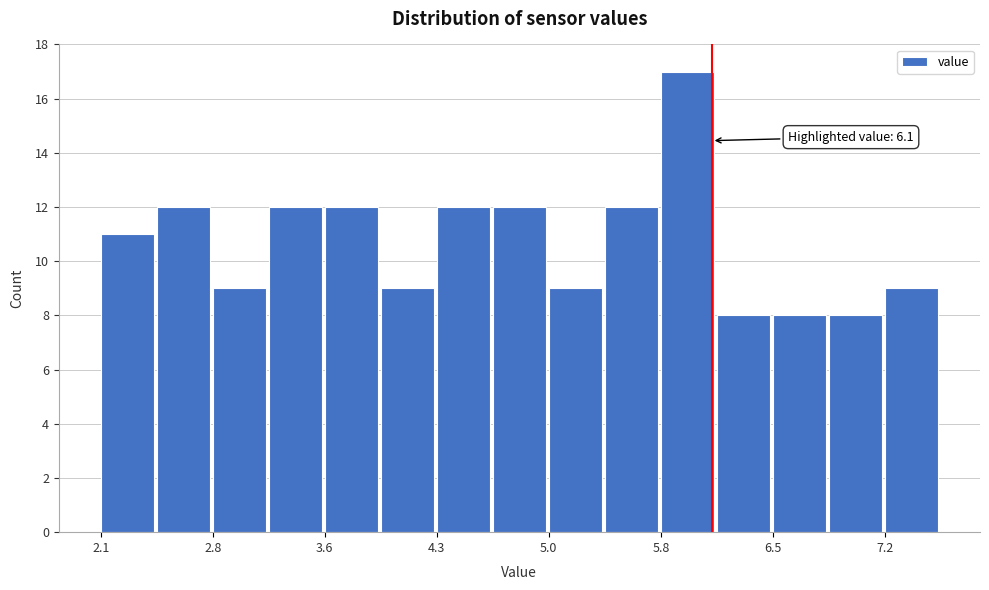

Around what value on the x-axis is the tallest bar? Give the approximate position of its centre, as read against the axis.

5.9